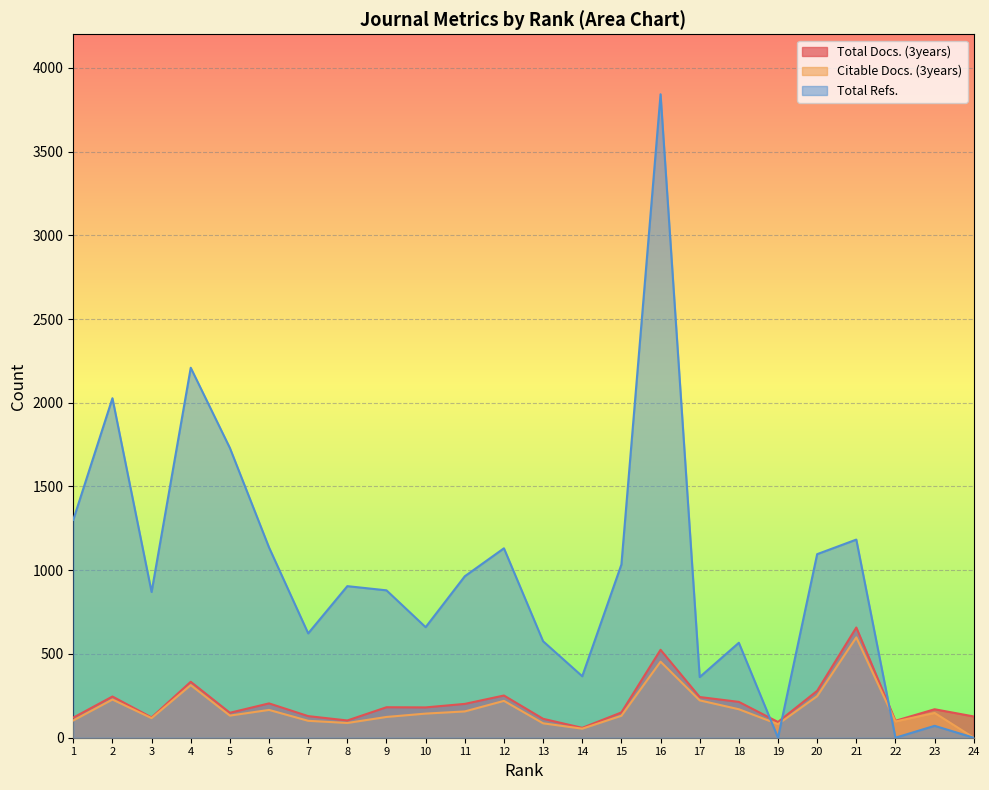

Between 5 and 21, which series saw the biggest shift?

Total Refs.